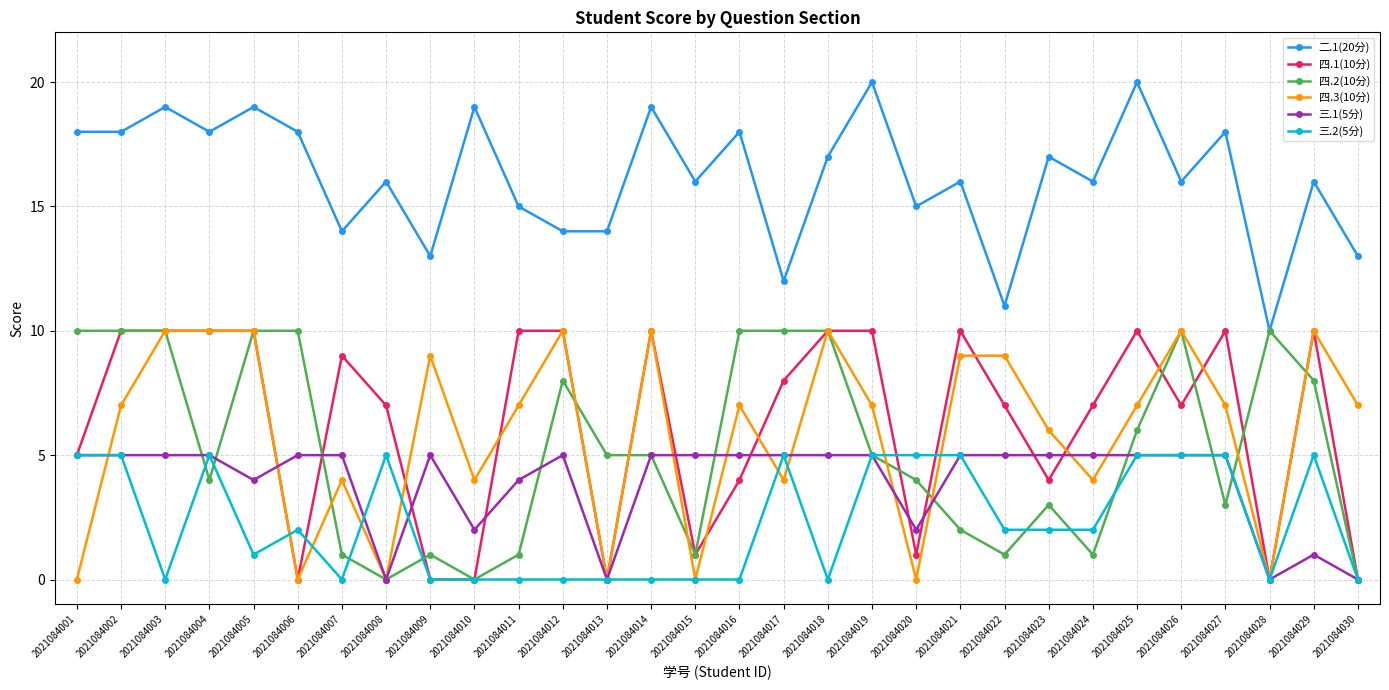

Between 2021084002 and 2021084020, which series saw the biggest shift?

四.1(10分)